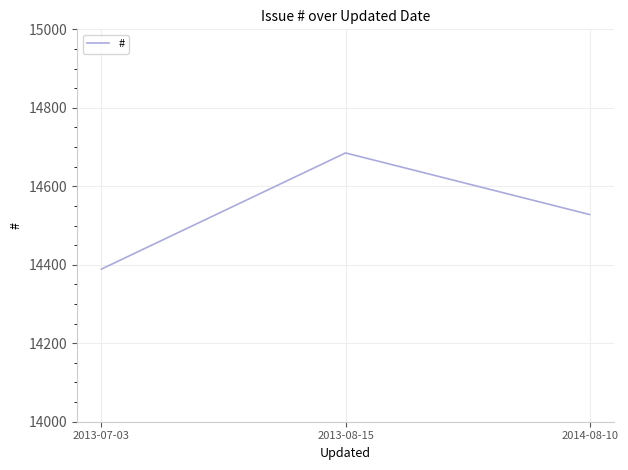

Rank the categories by value from lowest to highest.

2013-07-03, 2014-08-10, 2013-08-15